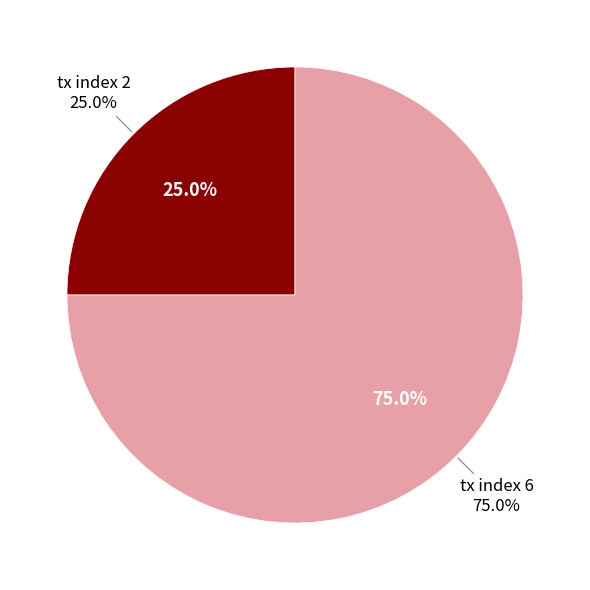

How many segments does this pie chart have?

2